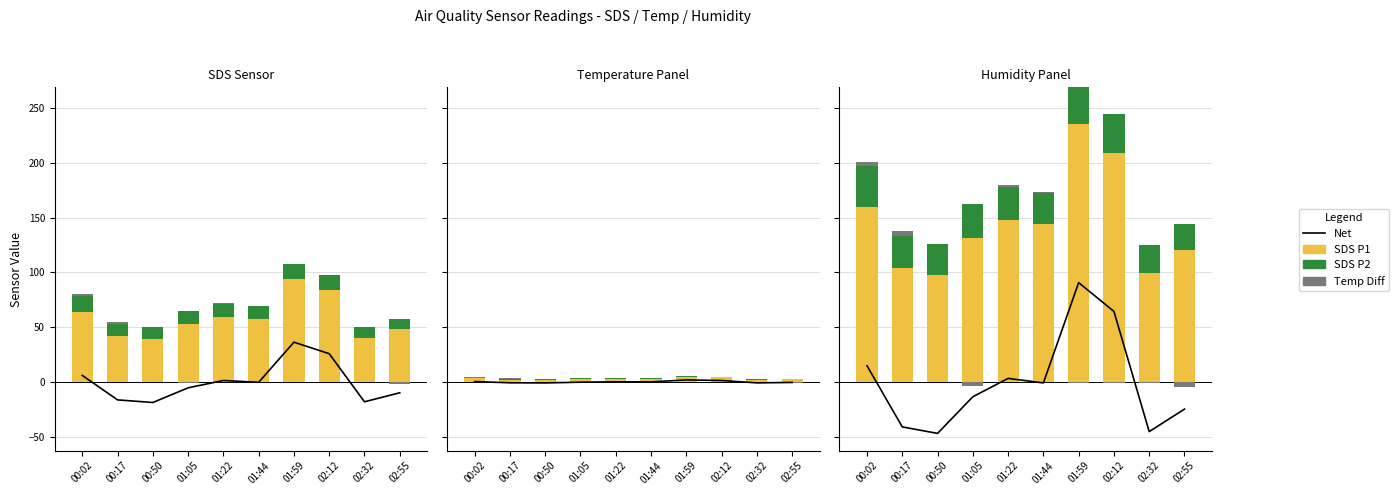

What is the label of the 8th bar from the left?

02:12